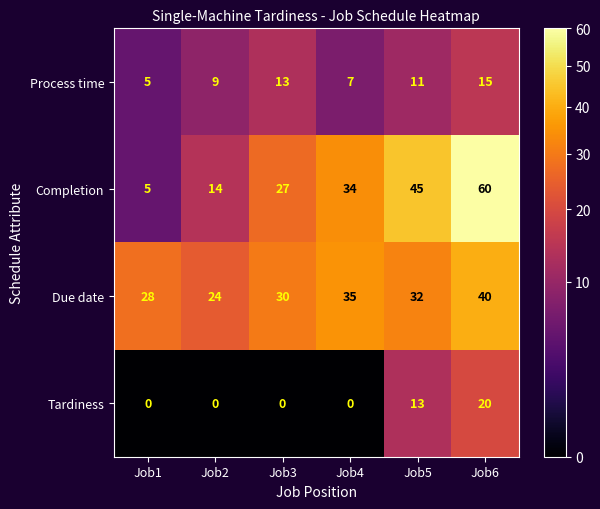

At Job4, list the series in order from largest to smallest.

Due date, Completion, Process time, Tardiness